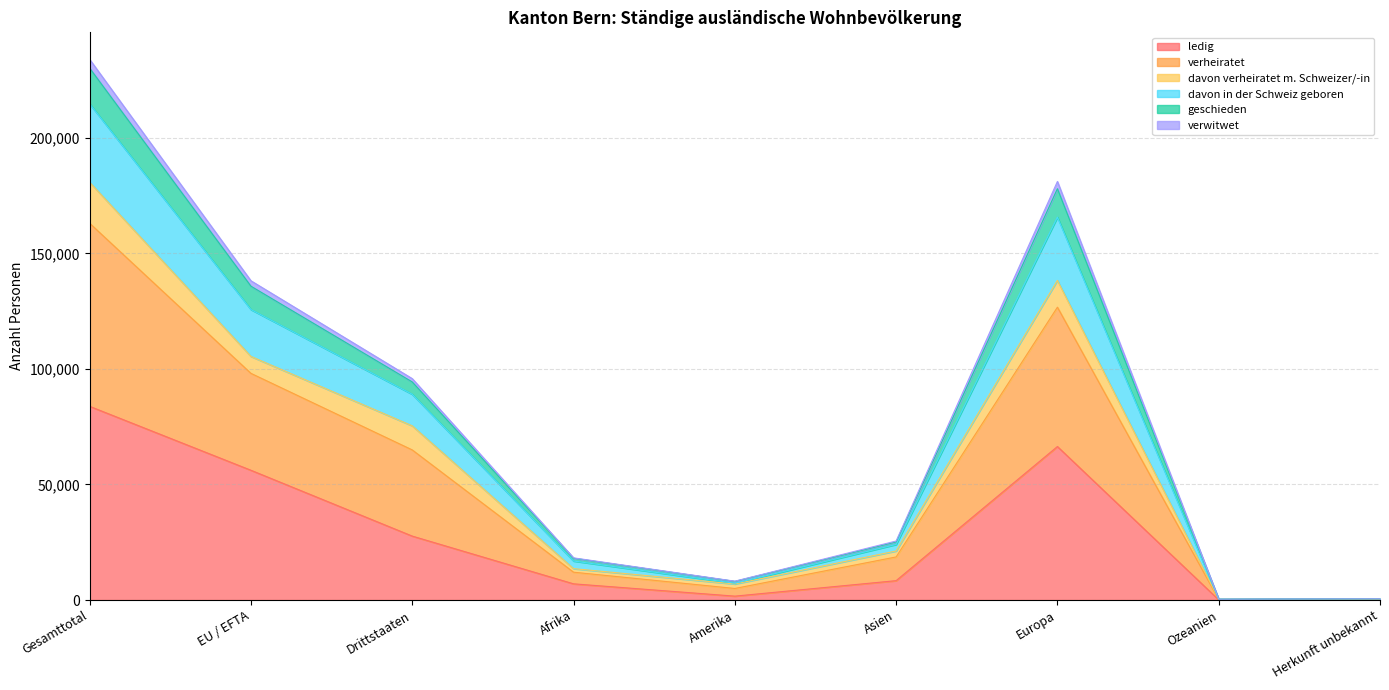

What are all the series names shown in the legend?

ledig, verheiratet, davon verheiratet m. Schweizer/-in, davon in der Schweiz geboren, geschieden, verwitwet